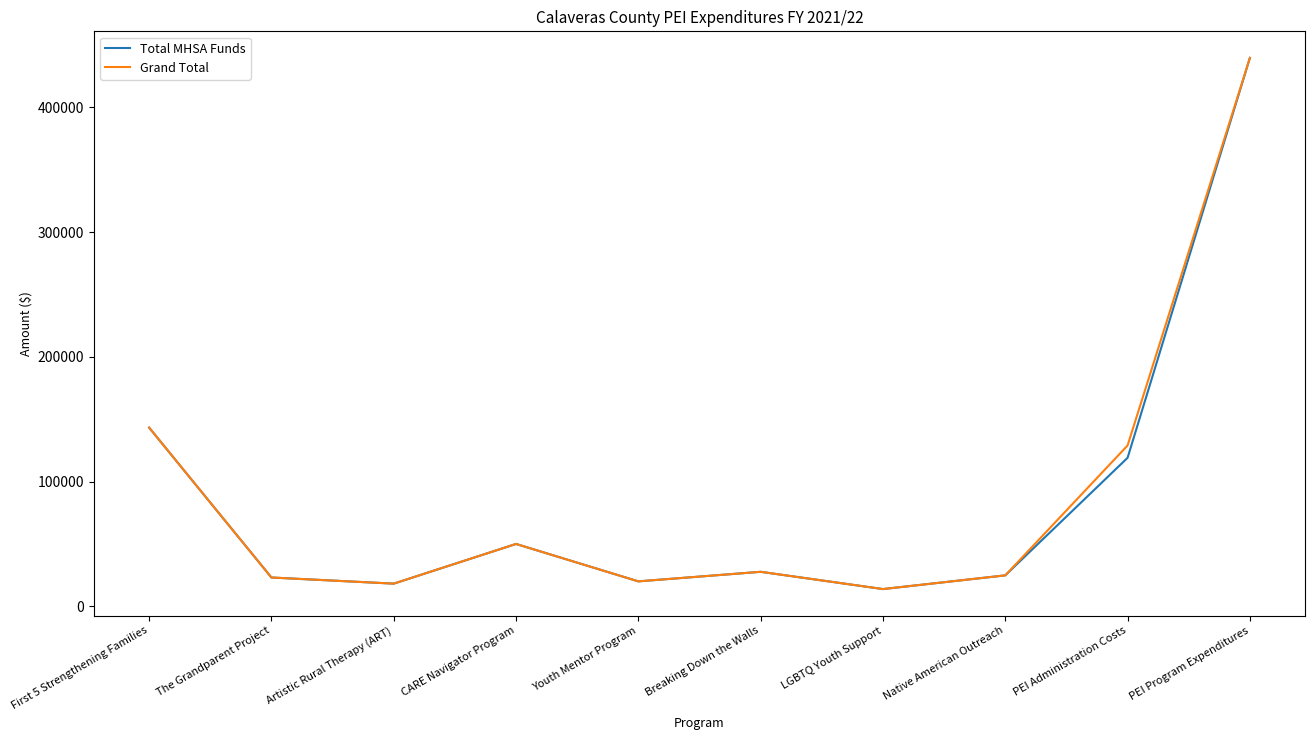

Is the value of Grand Total at Youth Mentor Program greater than the value of Total MHSA Funds at First 5 Strengthening Families?

No